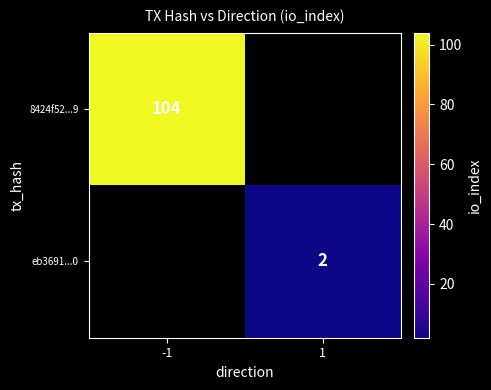

The value of 8424f52...9 at -1 is 104. True or false?

True